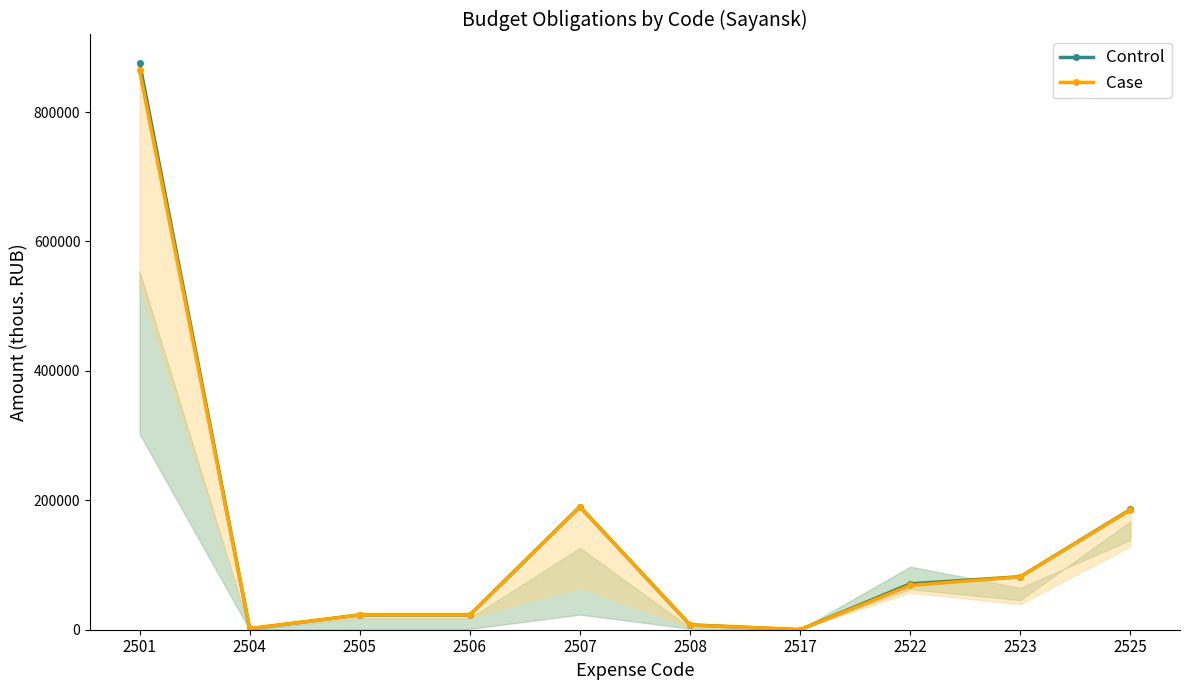

At which category does the chart reach its minimum across all series?

2517